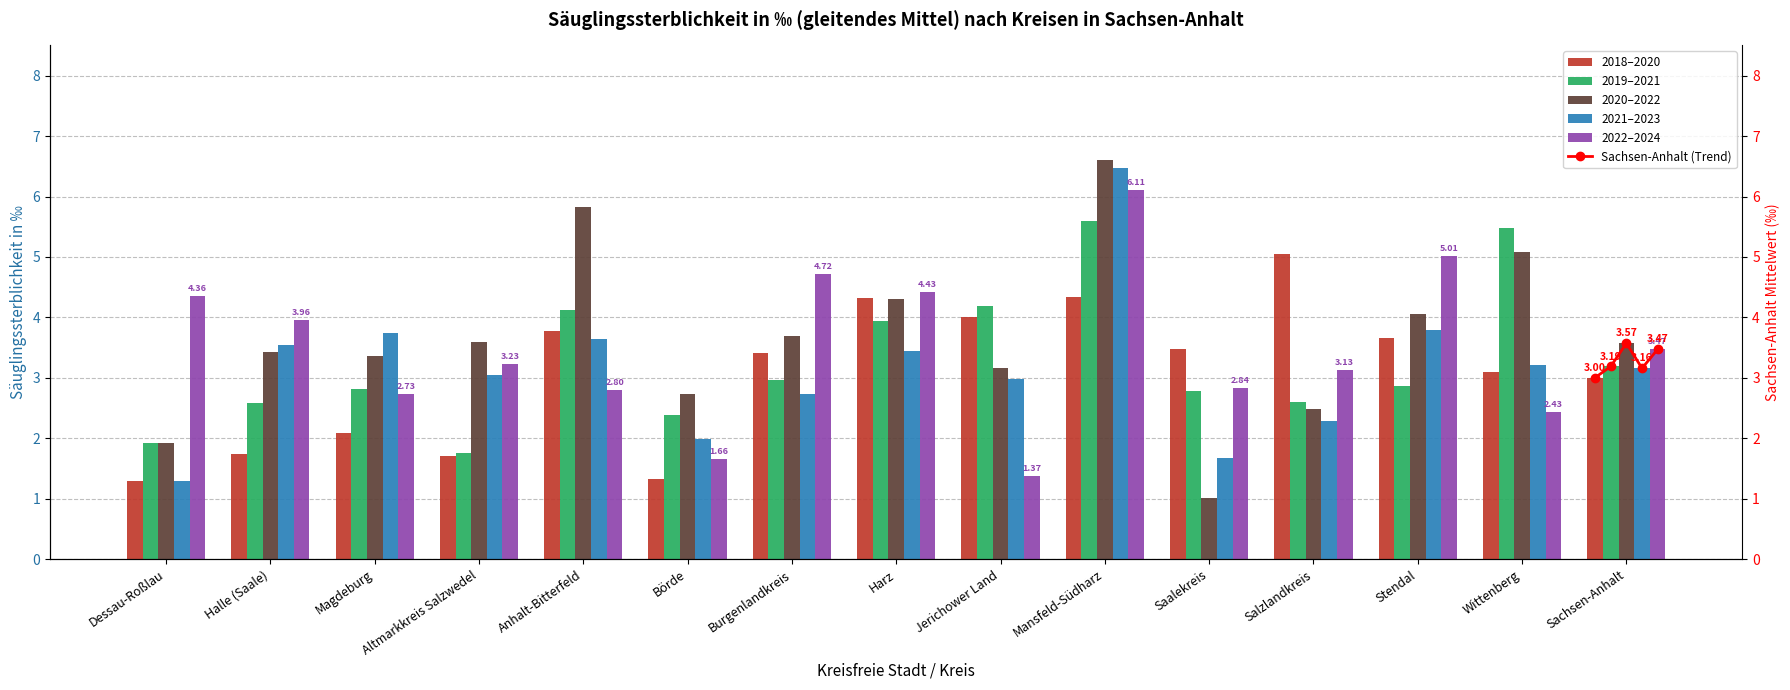

Which has a higher value, Salzlandkreis or Halle (Saale)?

Salzlandkreis